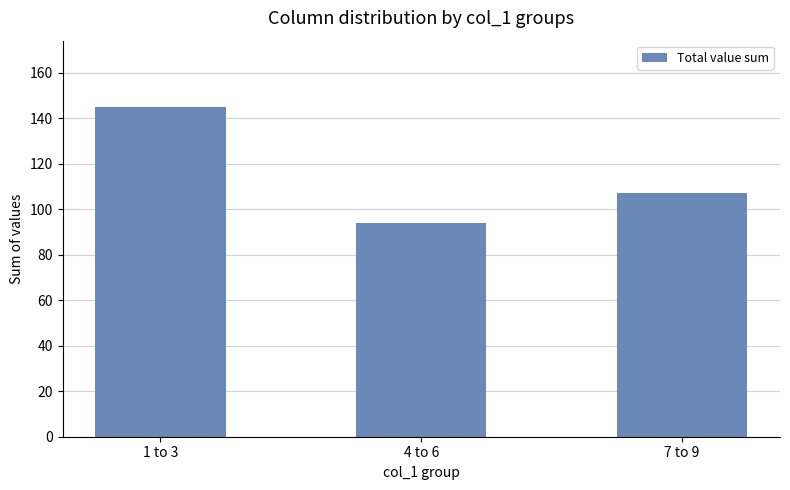

At which label does the data first exceed 107?

1 to 3